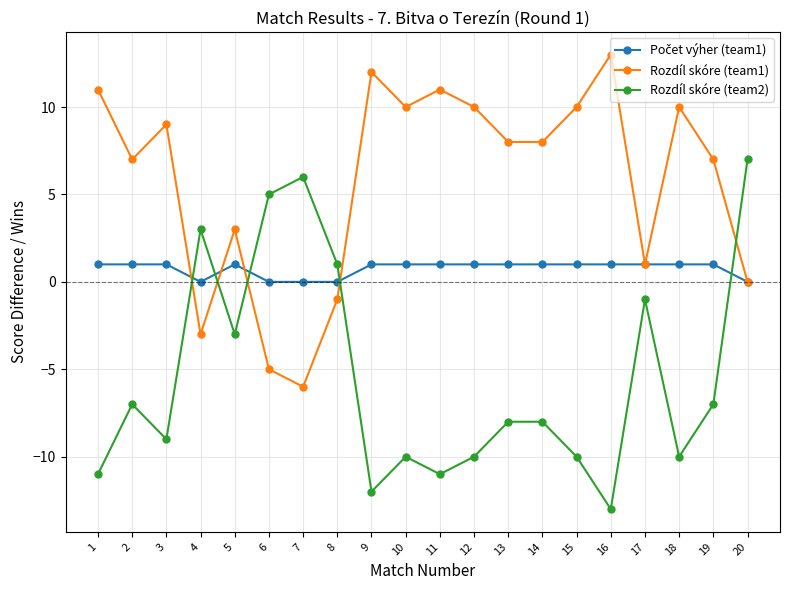

Where is the first local minimum for Rozdíl skóre (team2)?

3